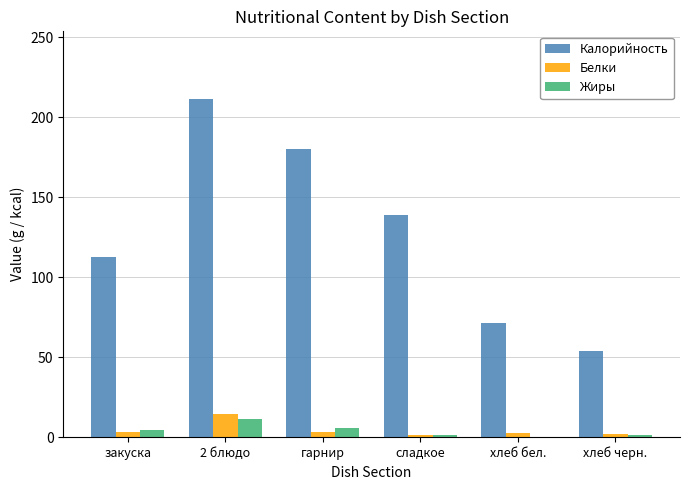

At which label is Калорийность closest to 132?

сладкое